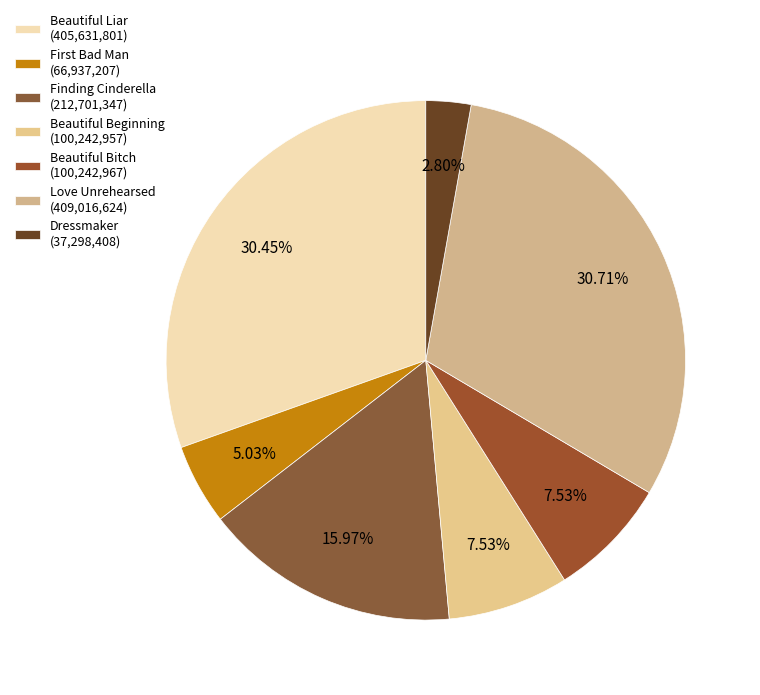

To the nearest percent, what is the difference between the Beautiful Liar and Finding Cinderella slice percentages?

14%